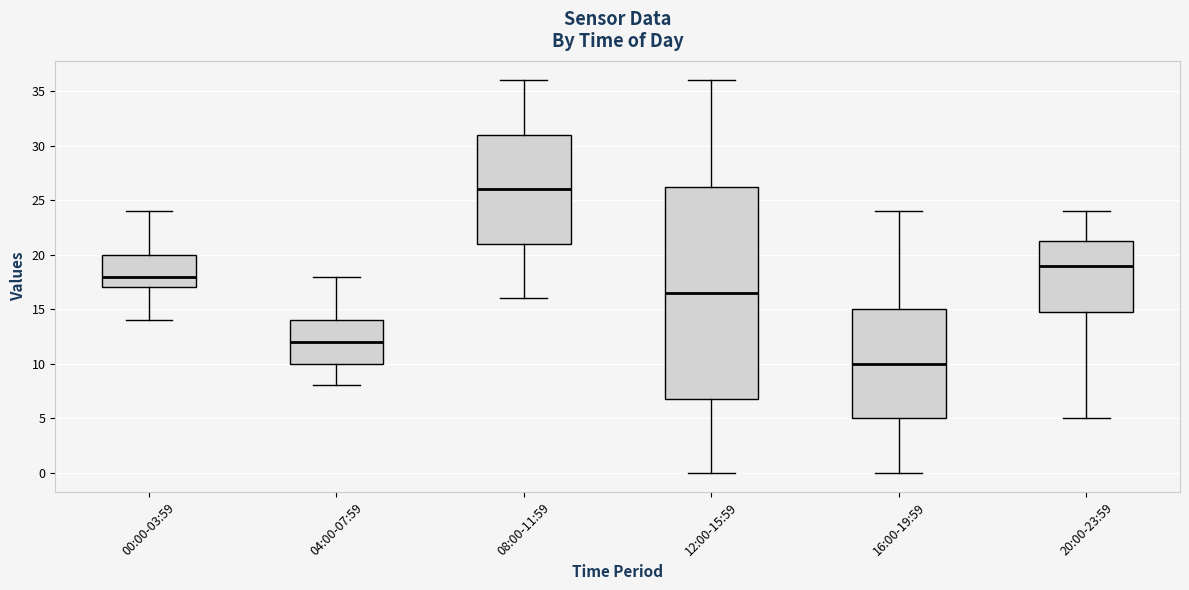

Where does the median line of the box for 12:00-15:59 sit on the y-axis? The values are not printed on the chart, so give them approximately, as read against the axis.

16.5